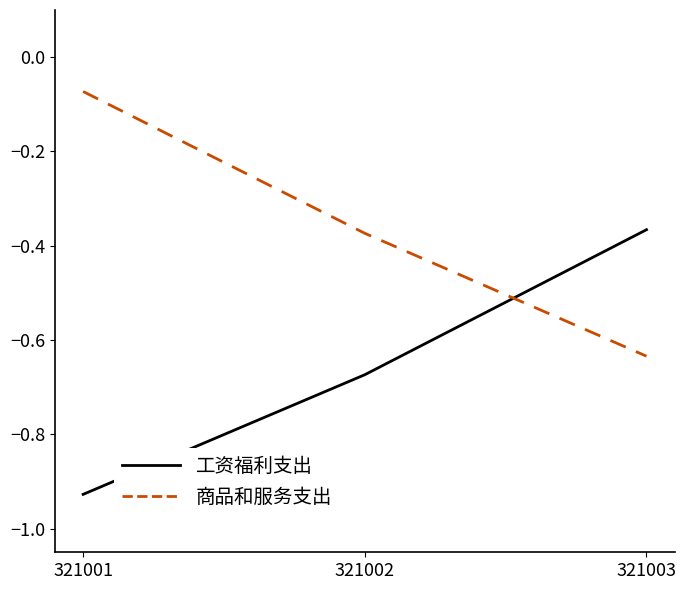

What is the spread (max minus min) of values at 321001?

0.9